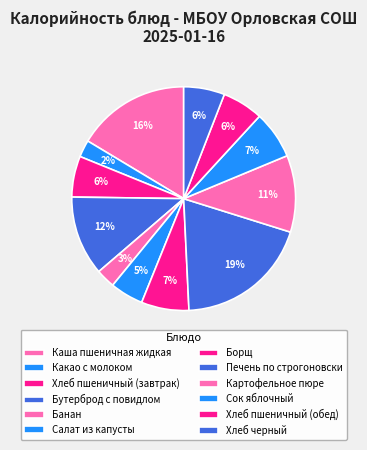

How many slices are in this pie chart?

12